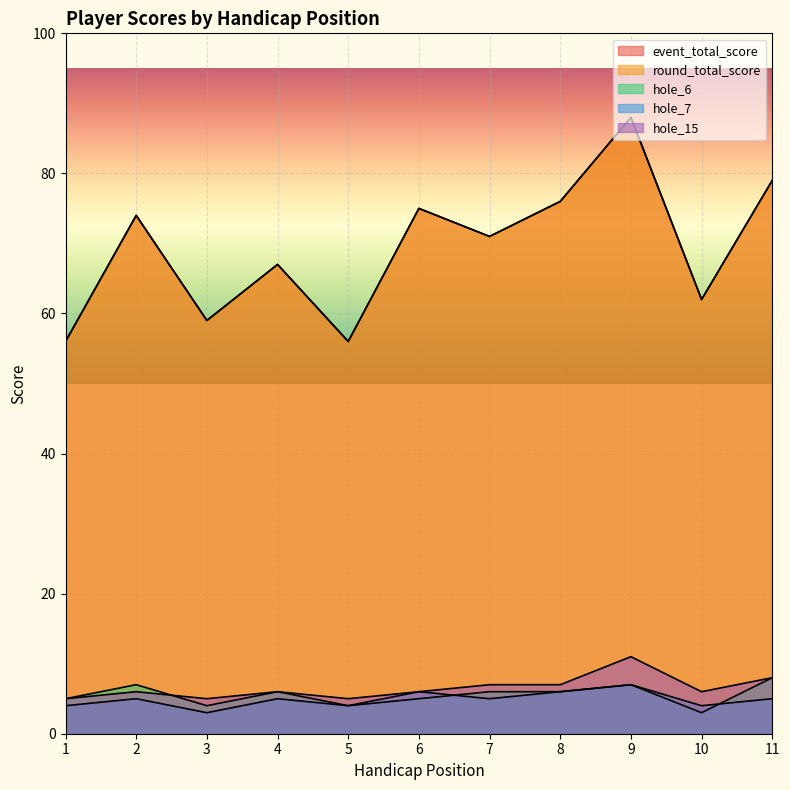

Count the hole_7 values in the range 4 to 6.

9